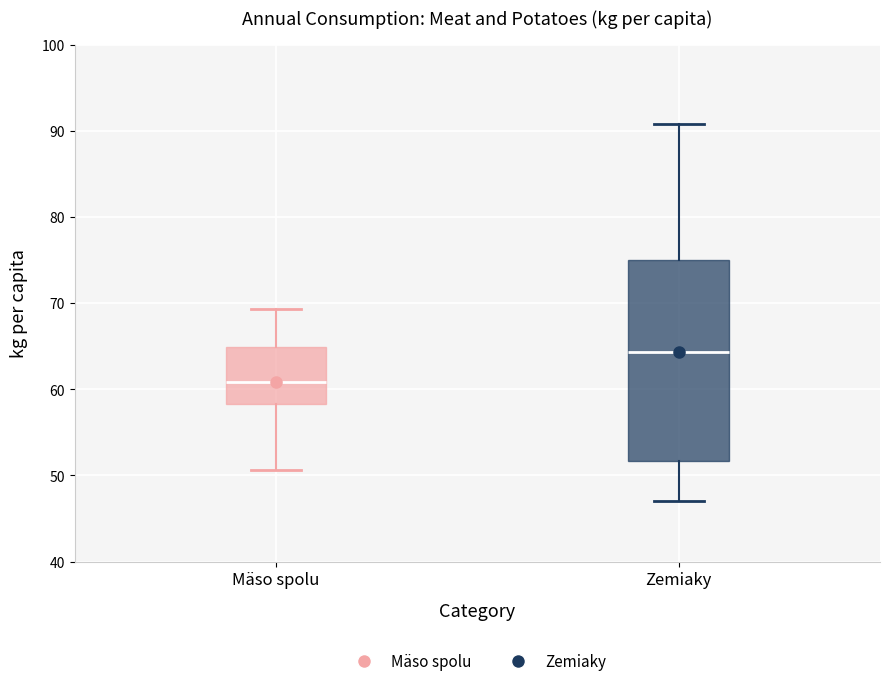

Which box's median line is the lowest?

Mäso spolu